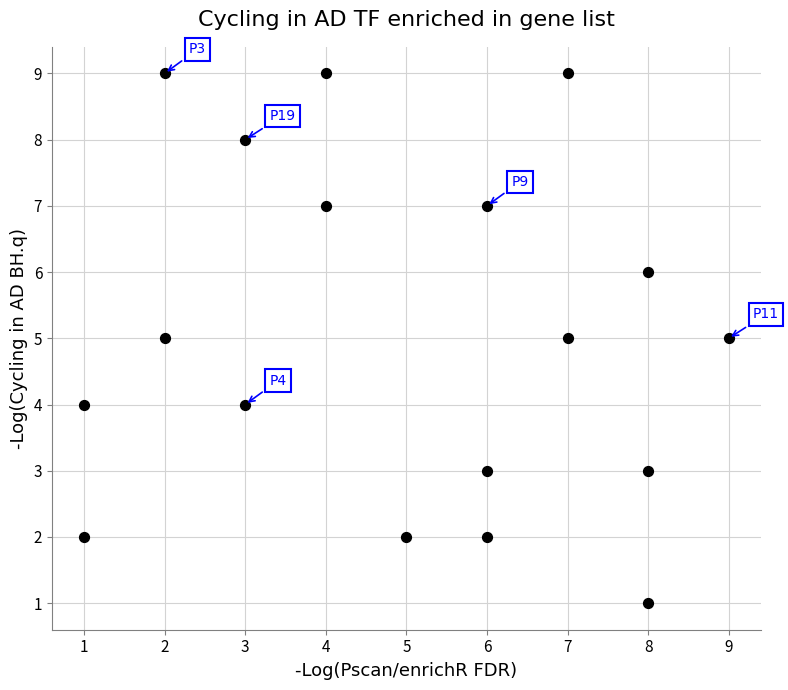

What is the range of X values (max minus min)?

8